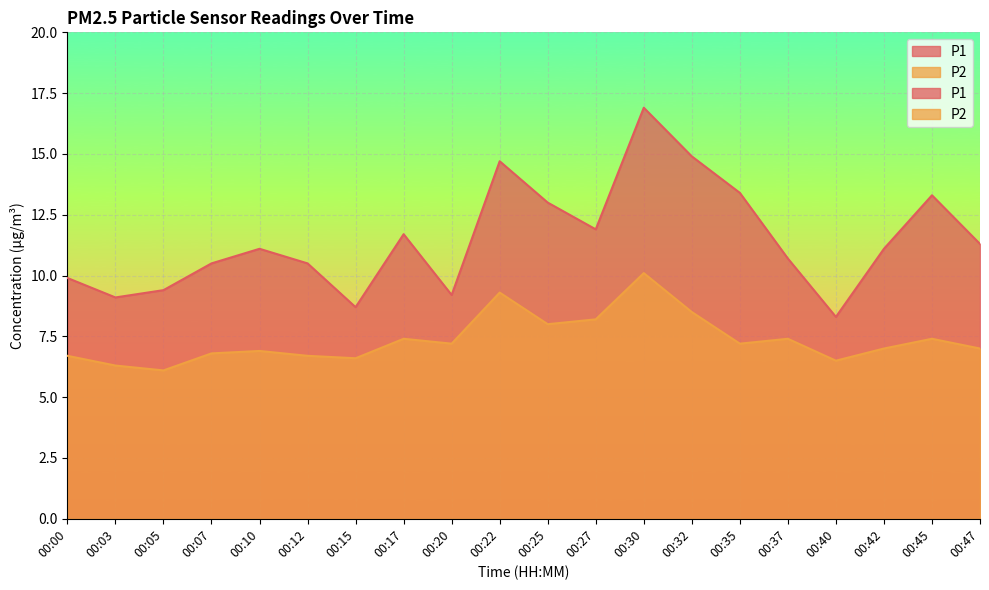

Reading left to right, what are all the values shown in this chart?

P1: 9.9	9.1	9.4	10.5	11.1	10.5	8.7	11.7	9.2	14.7	13.0	11.9	16.9	14.9	13.4	10.7	8.3	11.1	13.3	11.3
P2: 6.7	6.3	6.1	6.8	6.9	6.7	6.6	7.4	7.2	9.3	8.0	8.2	10.1	8.5	7.2	7.4	6.5	7.0	7.4	7.0